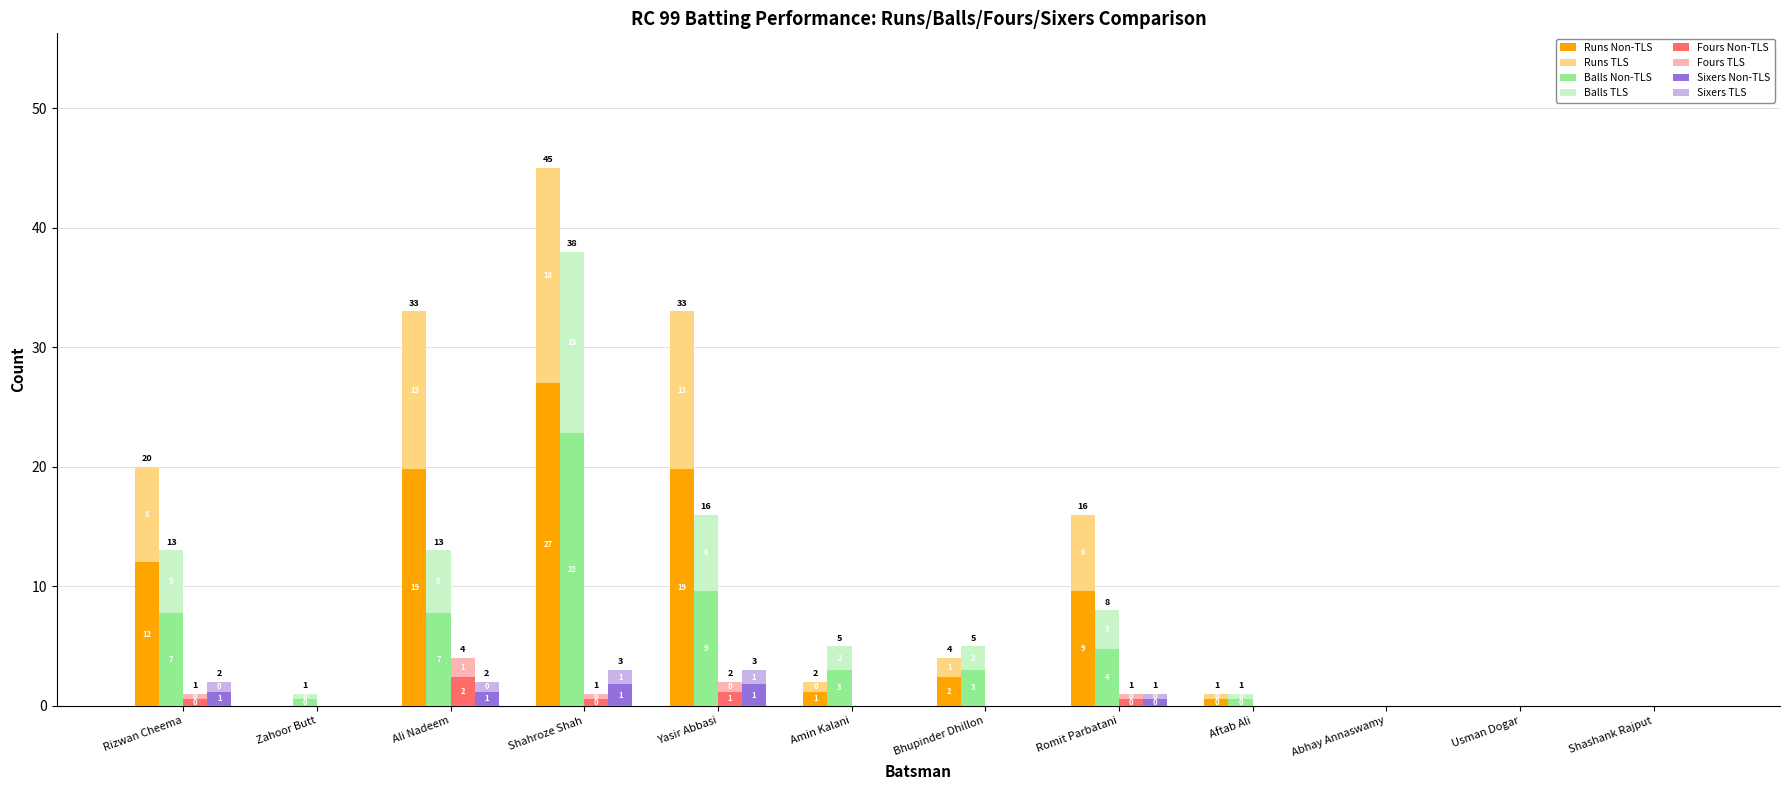

True or false: Fours has a value of 0.0 at Aftab Ali.

True